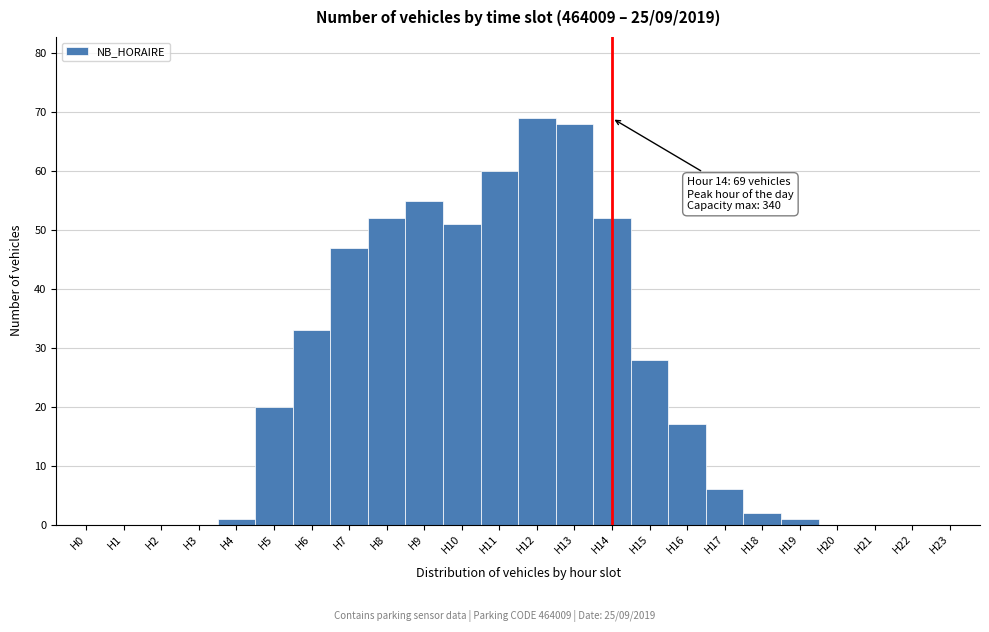

Which range on the x-axis has the tallest bar?

11.5 to 12.5